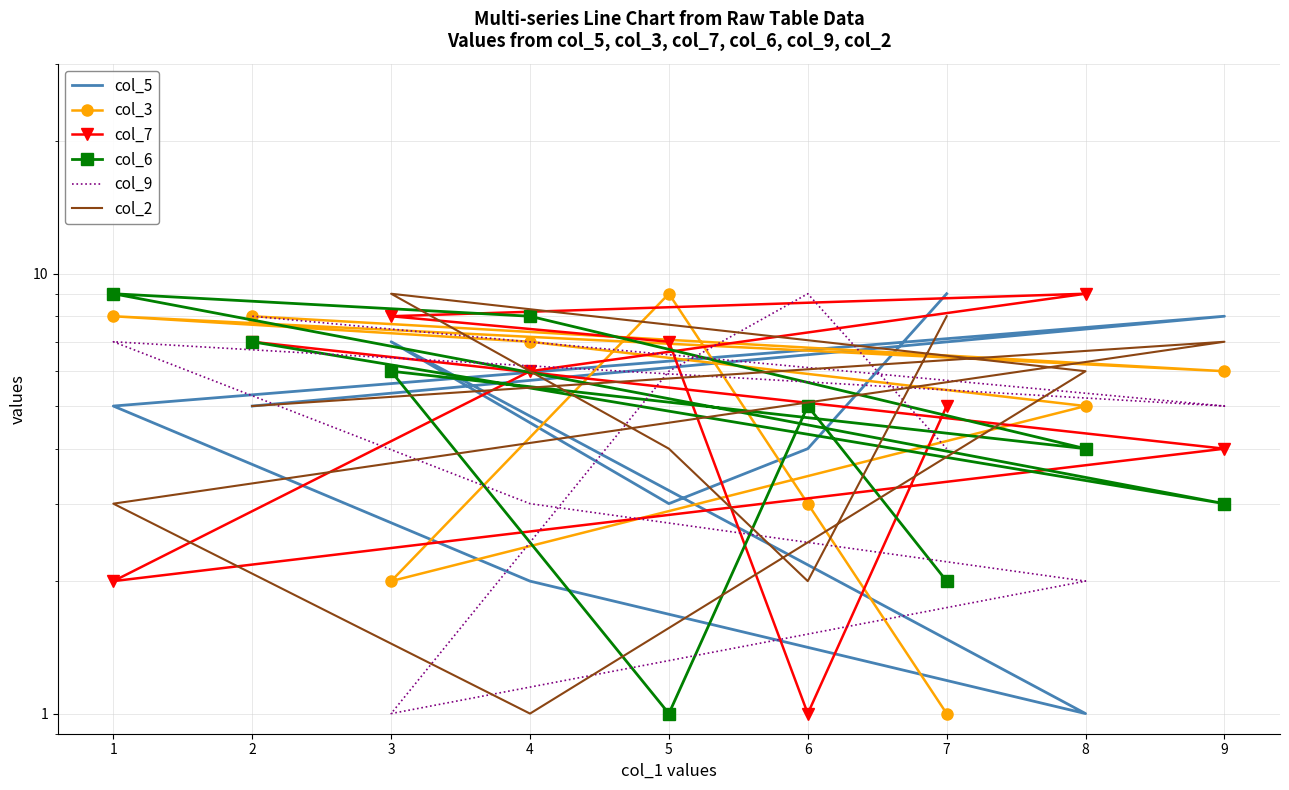

How many intersections are there between col_7 and col_5?

3